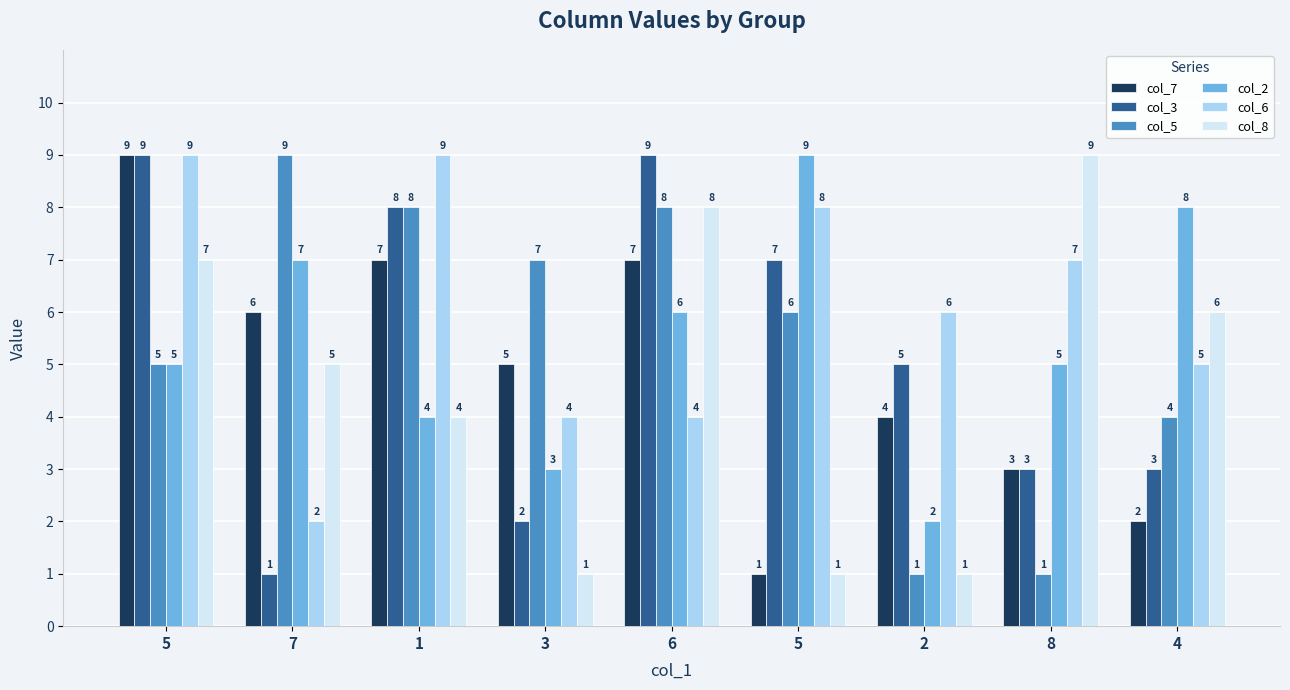

How many categories are shown in the chart?

9